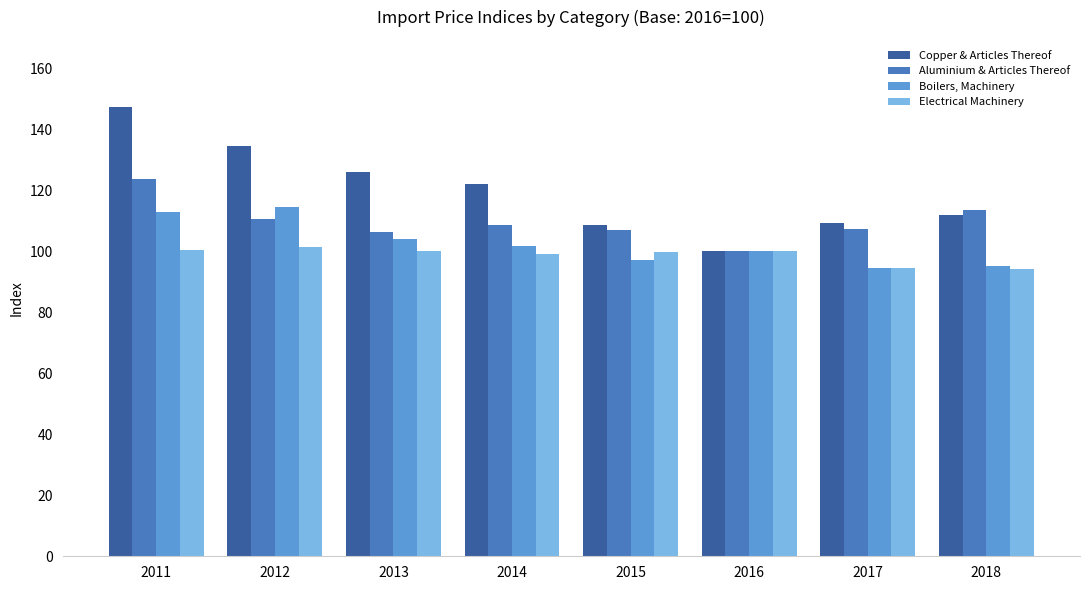

Which series changed the most between 2016 and 2018?

Aluminium & Articles Thereof